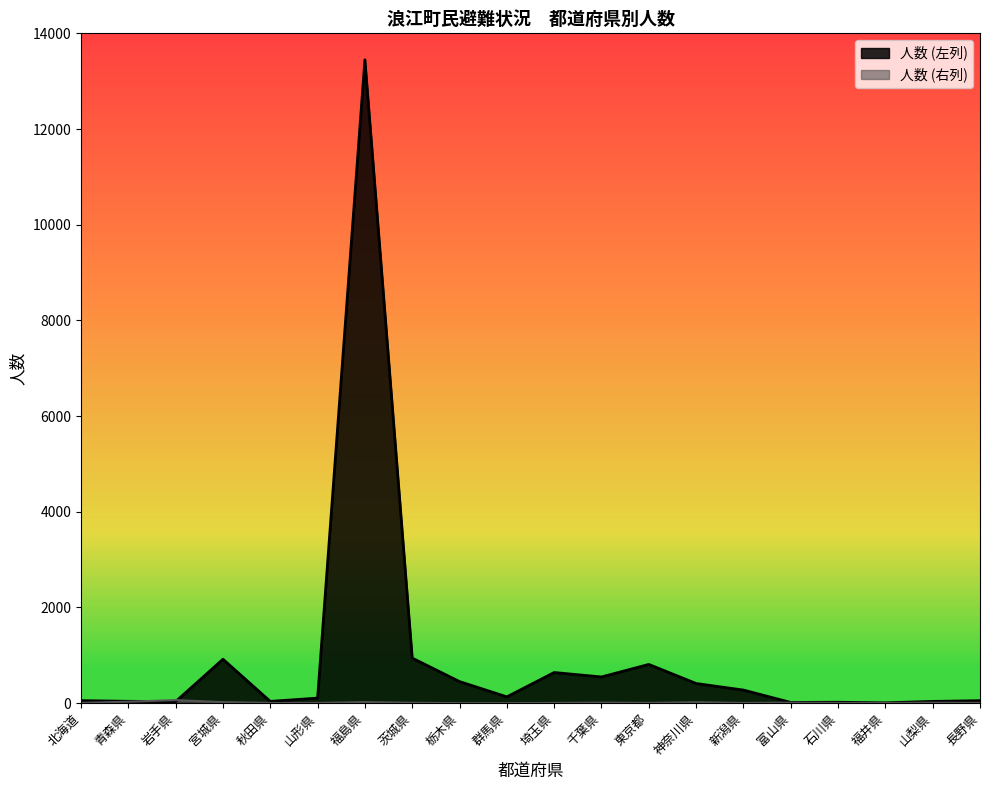

Count the number of data series in this chart.

2